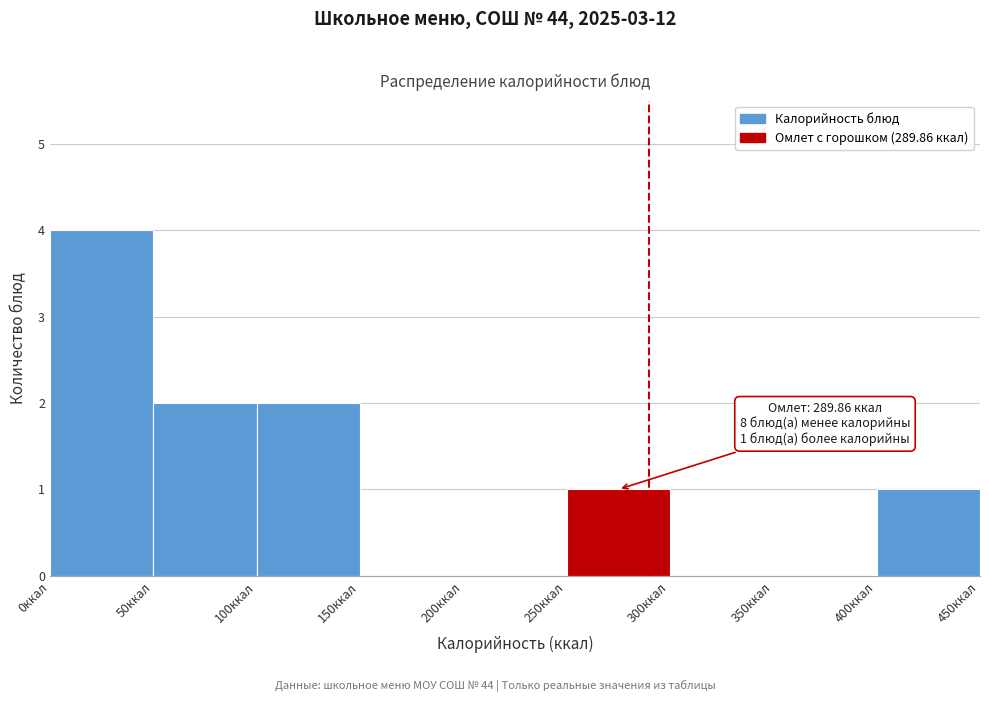

Which range on the x-axis has the tallest bar?

0 to 50